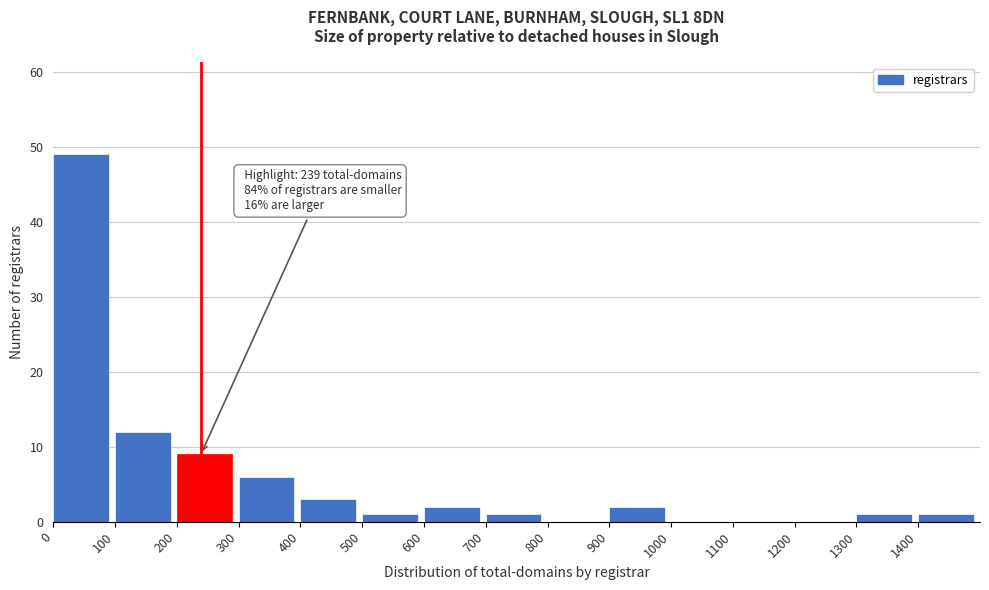

Over which range of the x-axis is the bar tallest?

0 to 100